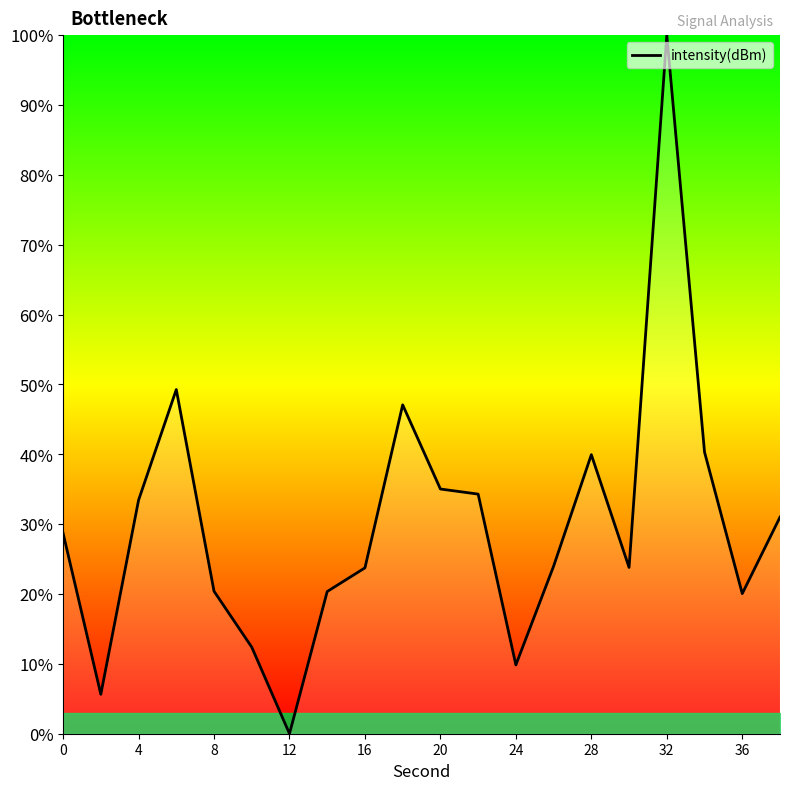

What is the difference between the maximum and minimum values?

100.0